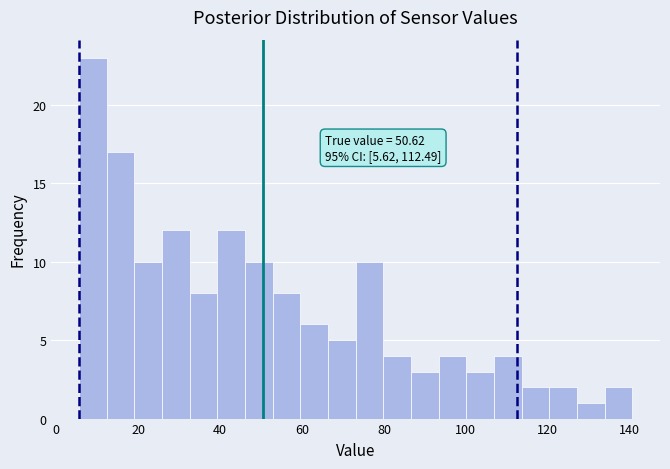

Read against the x-axis, roughly where is the centre of the tallest bar?

8